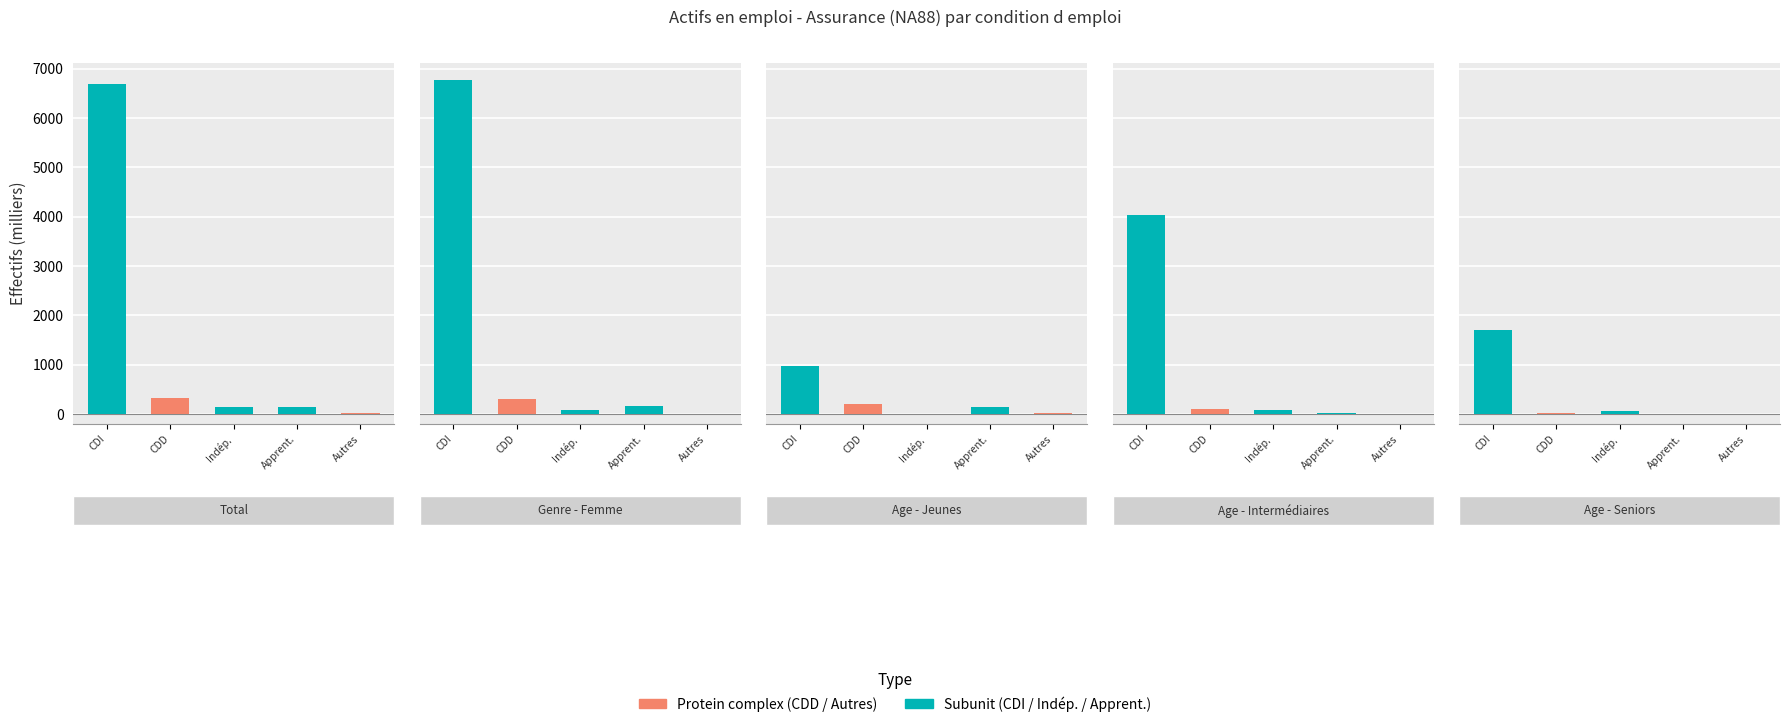

What is the average value of the Apprentis series?

92.5